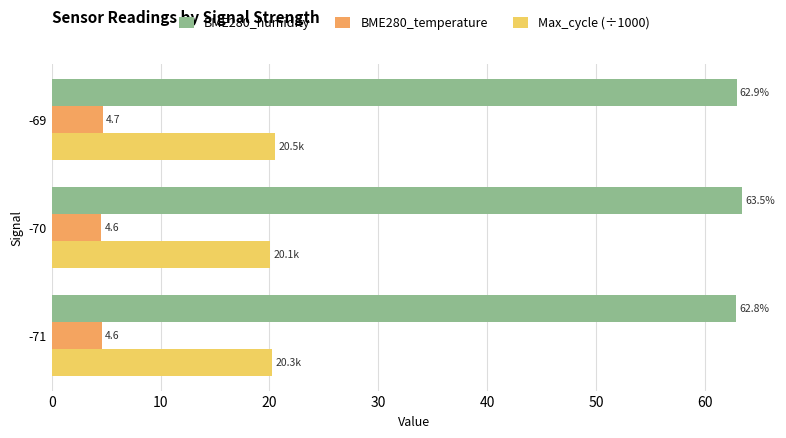

List the series in order of their overall mean, highest first.

BME280_humidity, Max_cycle (÷1000), BME280_temperature